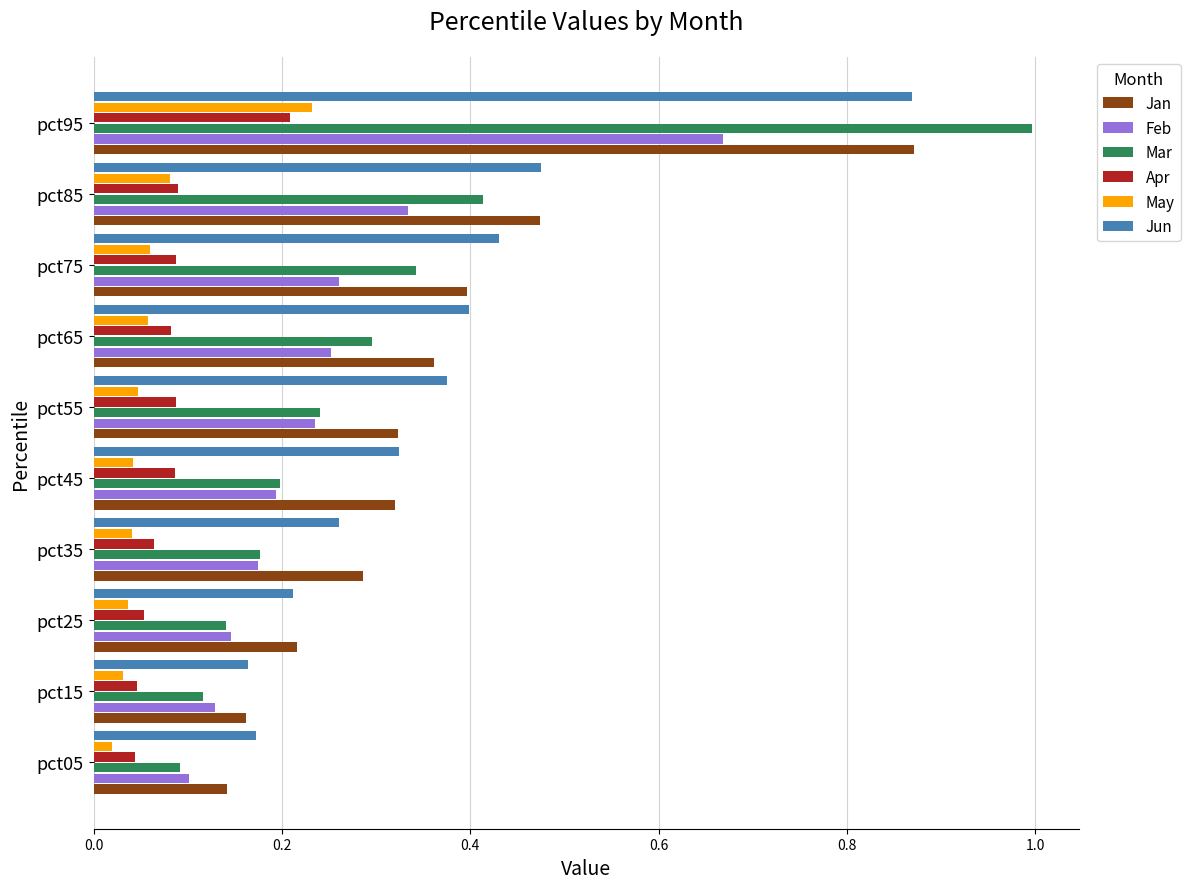

What is the difference between the maximum and minimum values in the Feb series?

0.6